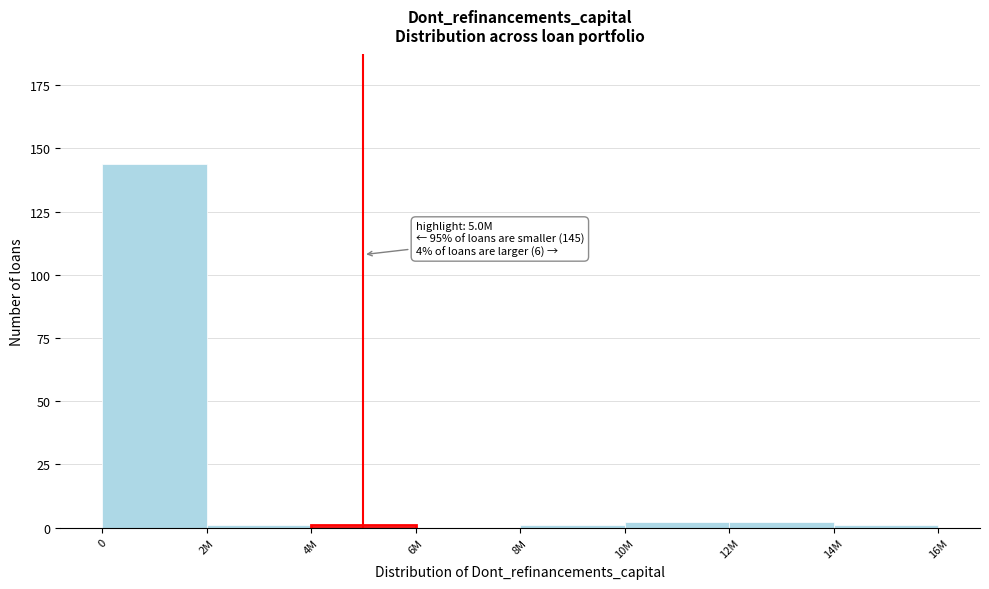

Reading left to right, extract all data points from this chart.

0=144	2M=1	4M=1	6M=0	8M=1	10M=2	12M=2	14M=1